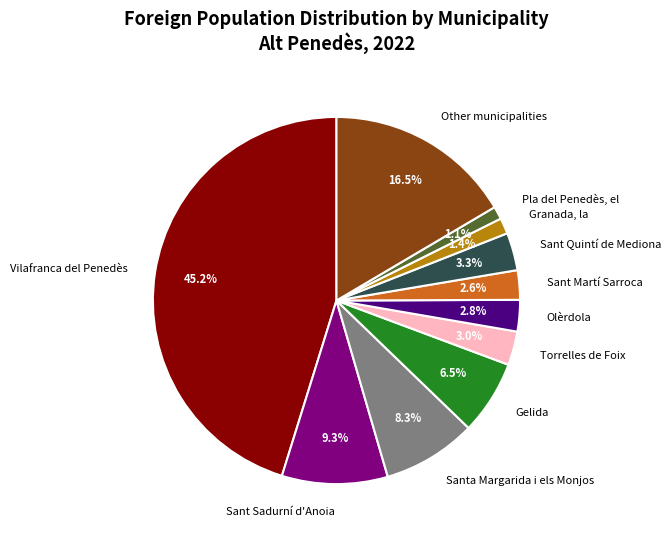

What is the largest slice in the pie chart?

Vilafranca del Penedès